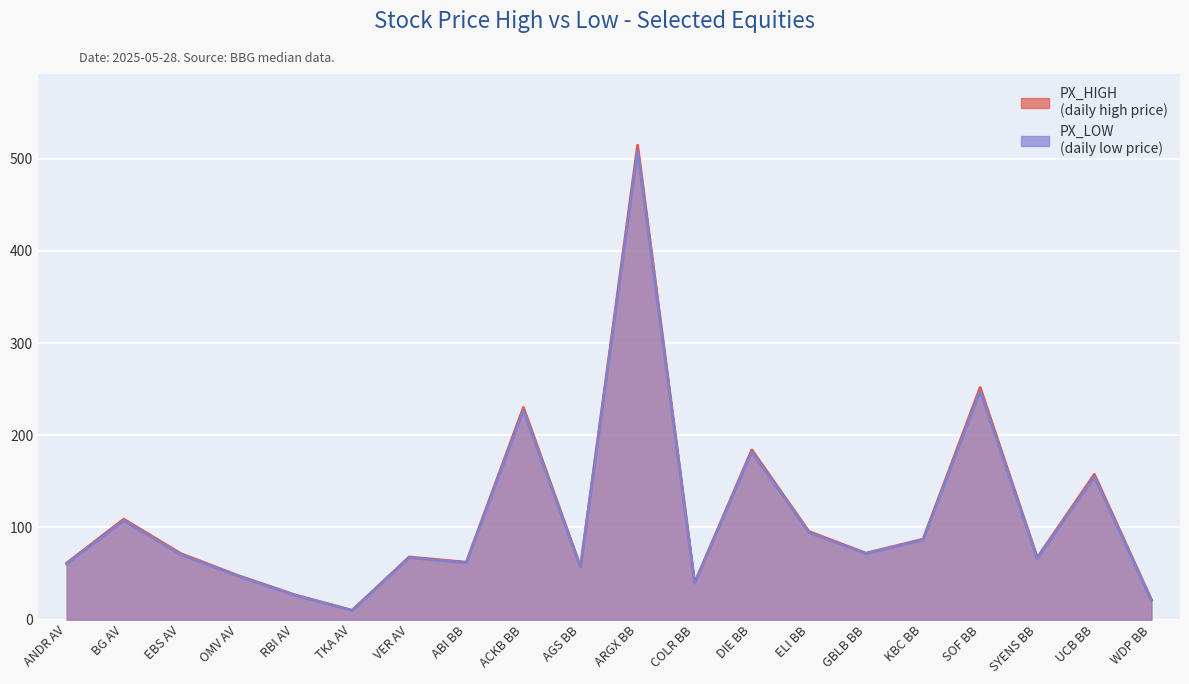

Reading left to right, transcribe all the data shown in this chart.

PX_HIGH: ANDR AV=61.4	BG AV=109.0	EBS AV=71.7	OMV AV=47.9	RBI AV=26.9	TKA AV=10.1	VER AV=68.0	ABI BB=62.3	ACKB BB=230.2	AGS BB=57.5	ARGX BB=514.6	COLR BB=40.0	DIE BB=184.2	ELI BB=95.7	GBLB BB=72.1	KBC BB=87.3	SOF BB=251.8	SYENS BB=67.3	UCB BB=157.6	WDP BB=21.4
PX_LOW: ANDR AV=60.5	BG AV=107.3	EBS AV=70.5	OMV AV=47.3	RBI AV=26.5	TKA AV=9.9	VER AV=67.2	ABI BB=61.7	ACKB BB=226.8	AGS BB=57.0	ARGX BB=508.2	COLR BB=39.6	DIE BB=182.0	ELI BB=94.3	GBLB BB=71.6	KBC BB=86.5	SOF BB=247.6	SYENS BB=66.4	UCB BB=154.8	WDP BB=21.0